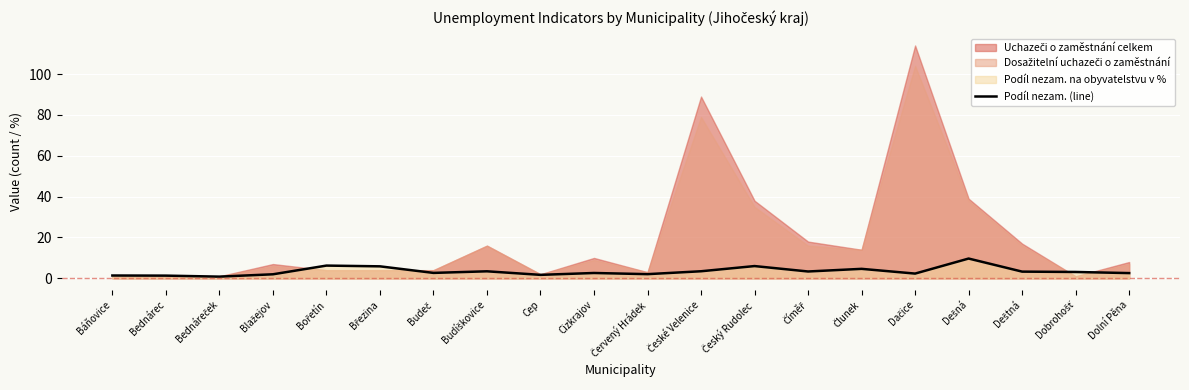

What is the highest value of the Podíl nezam. (line) series?

9.7